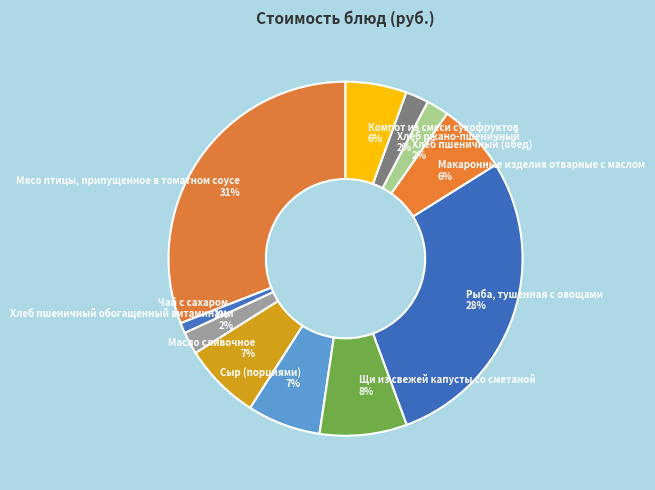

Which has a higher value, Макаронные изделия отварные с маслом or Хлеб ржано-пшеничный?

Макаронные изделия отварные с маслом